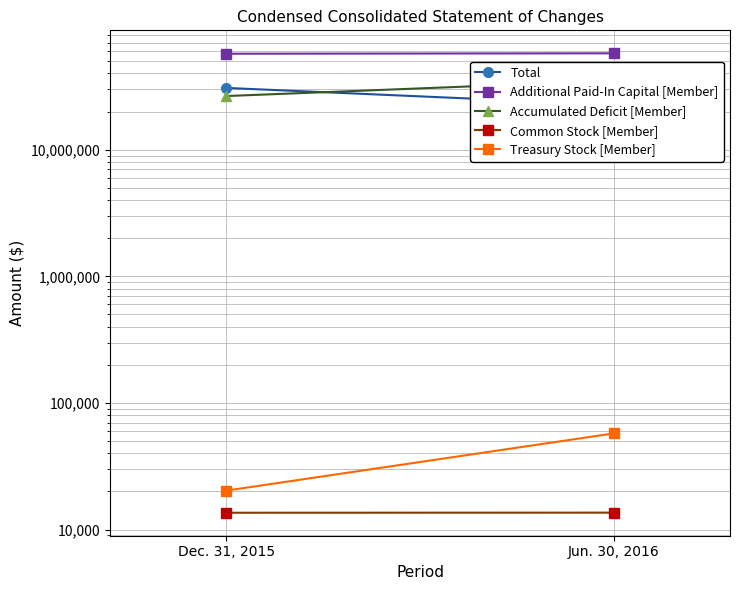

How many data points does each series have?

2